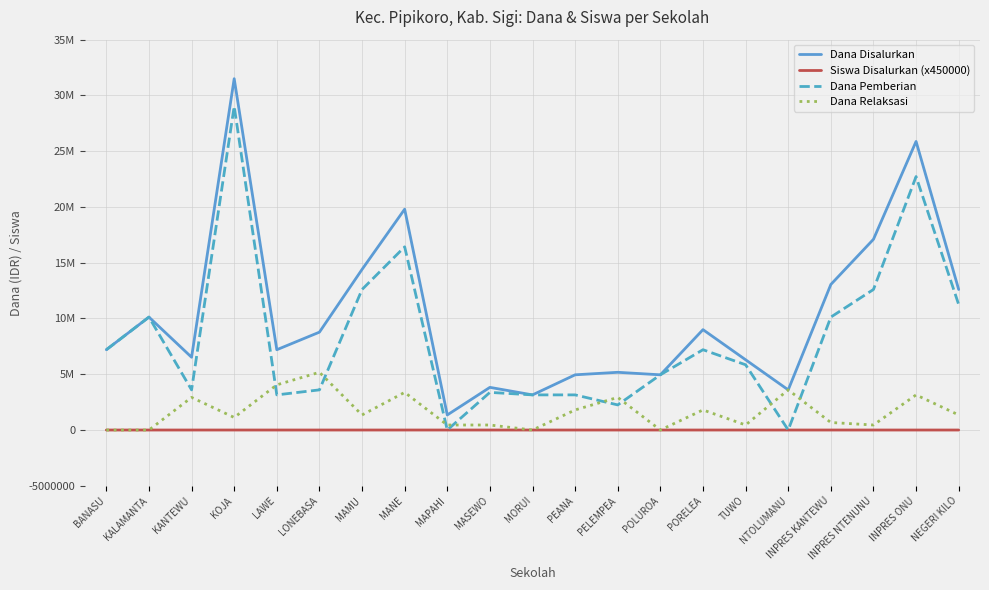

Where is the first local maximum for Dana Relaksasi?

KANTEWU